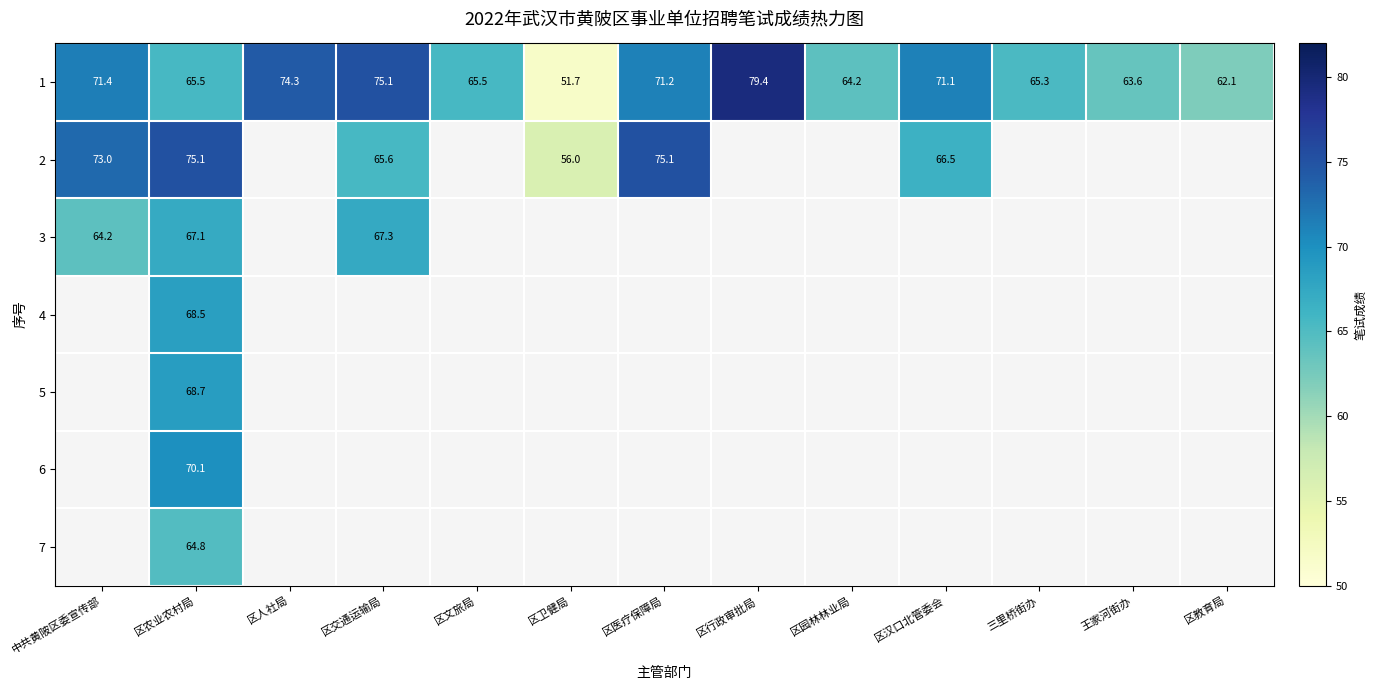

What value does the 1 series have at 区汉口北管委会?

71.1